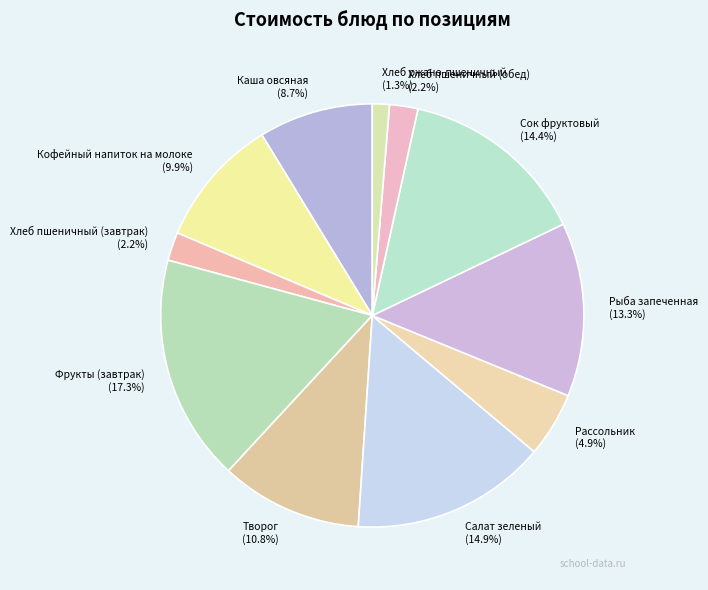

What is the ratio of the value at Творог to the value at Хлеб ржано-пшеничный?

8.3